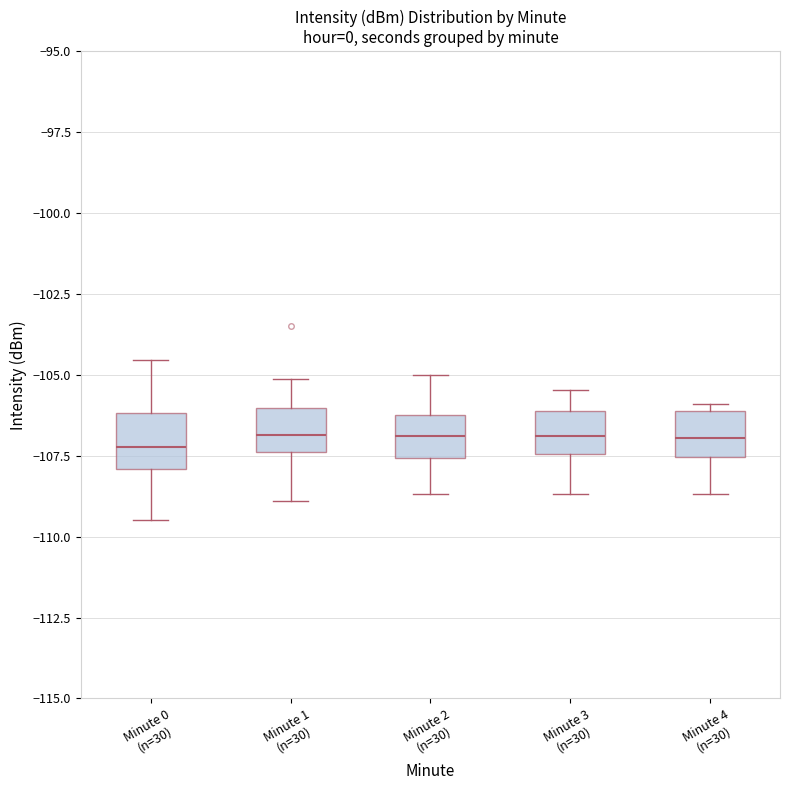

Reading left to right, transcribe this box plot: for each box, give where its median line is, the range the box spans, and where its two whiskers end, as read against the y-axis. The values are not printed on the chart, so give them approximately, as read against the axis.

Minute 0 (n=30): median -107.0, box -108.0 to -106.0, whiskers -109.5 to -104.5
Minute 1 (n=30): median -107.0, box -107.5 to -106.0, whiskers -109.0 to -105.0
Minute 2 (n=30): median -107.0, box -107.5 to -106.0, whiskers -108.5 to -105.0
Minute 3 (n=30): median -107.0, box -107.5 to -106.0, whiskers -108.5 to -105.5
Minute 4 (n=30): median -107.0, box -107.5 to -106.0, whiskers -108.5 to -106.0 (just above the box's upper edge)